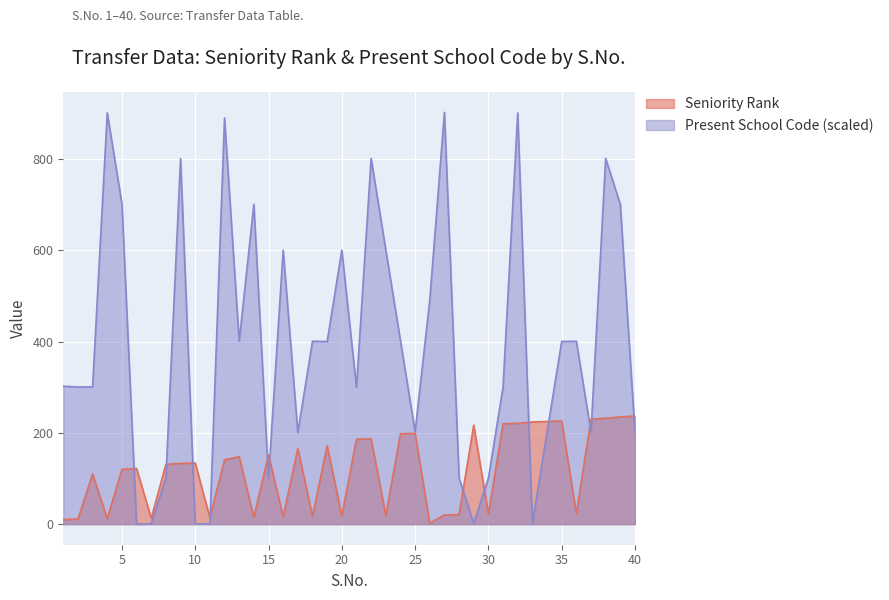

How many lines are shown in the chart?

2